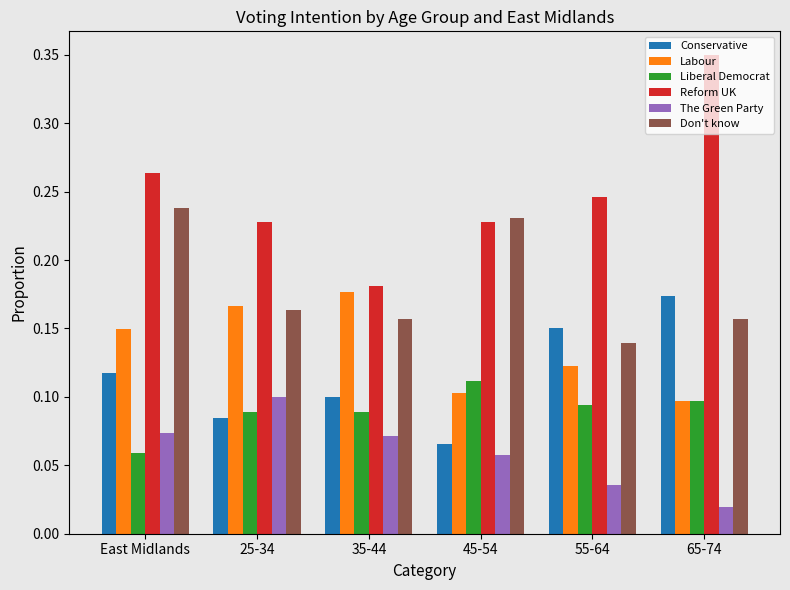

At which label is Liberal Democrat closest to 0?

East Midlands